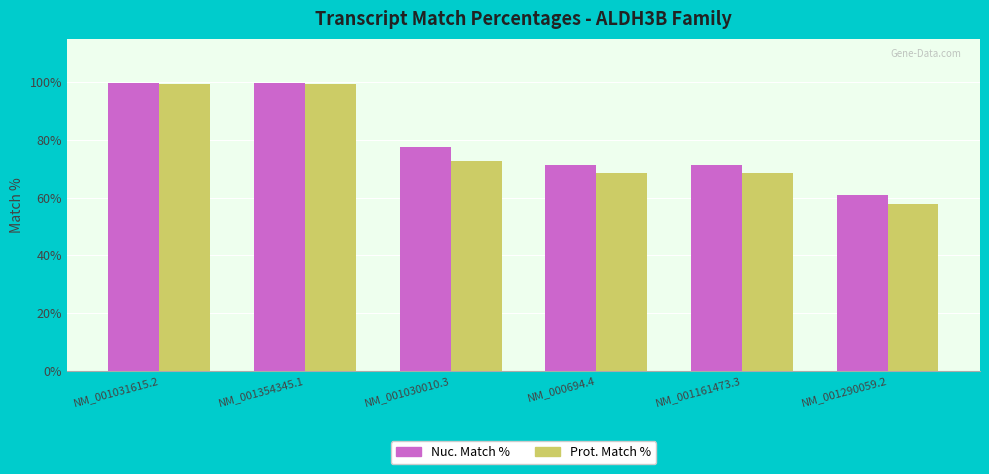

What is the average value of the Prot. Match % series?

77.7